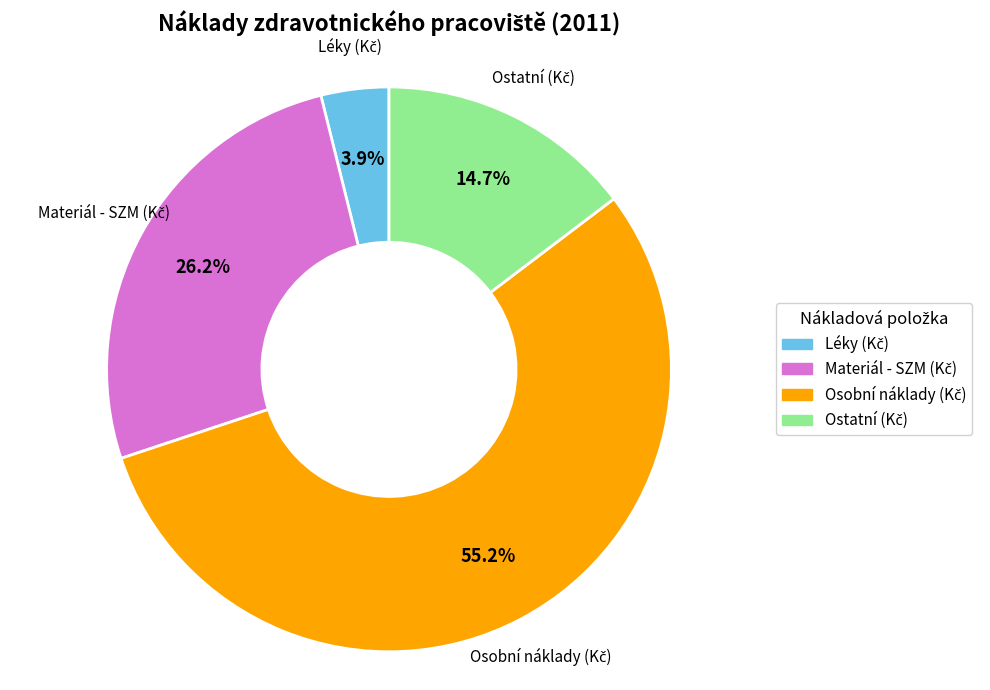

Is there a majority slice in this chart?

Yes